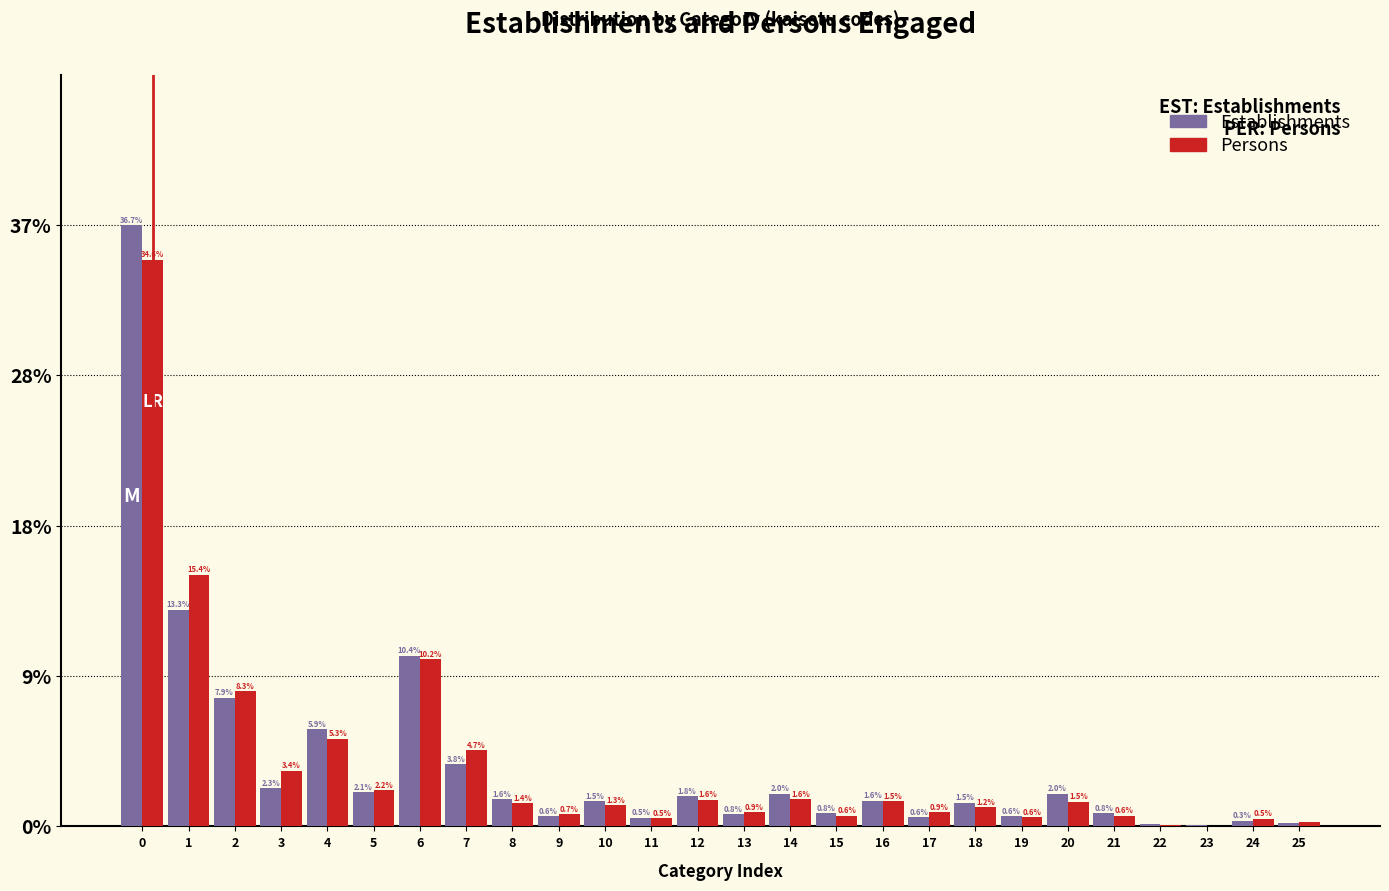

True or false: Establishments has a value of 2.0 at 14.

True